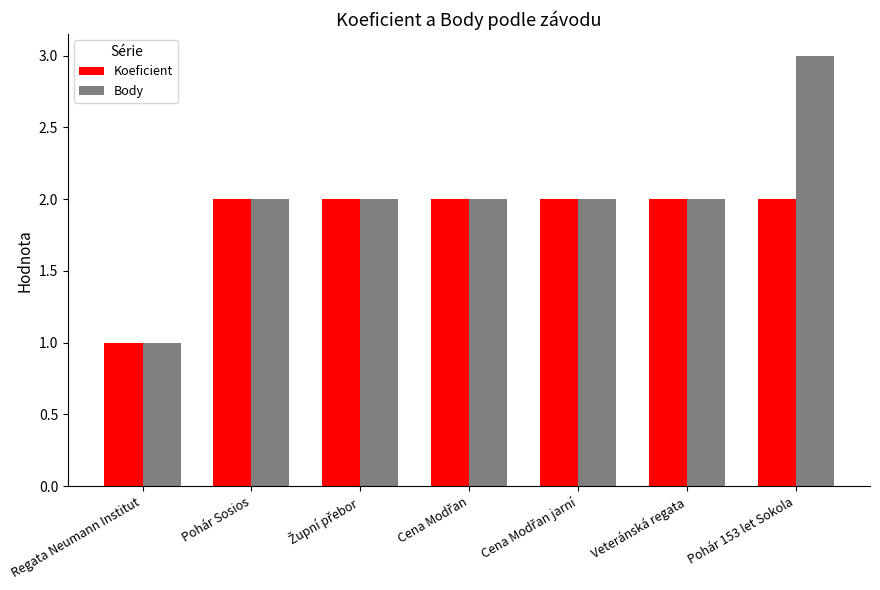

At which label is Koeficient closest to 1?

Regata Neumann Institut